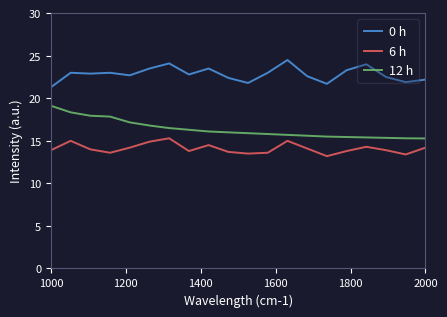

True or false: 6 h and 0 h intersect in this chart.

False